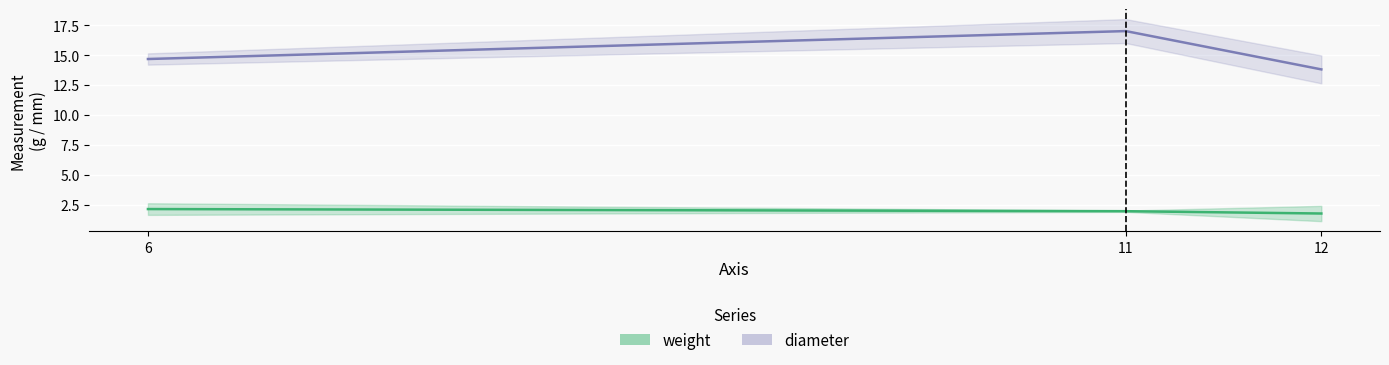

What is the total value across all series at 6?

16.8